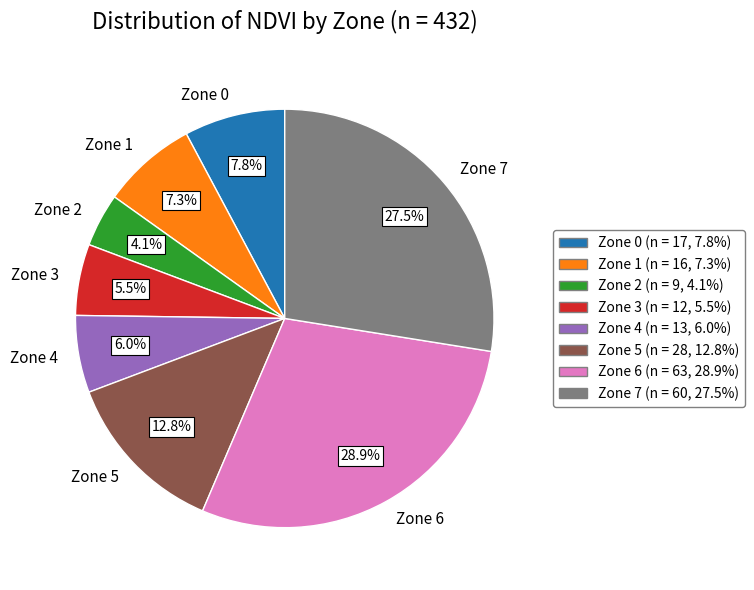

What percentage is the Zone 6 slice, to the nearest percent?

29%